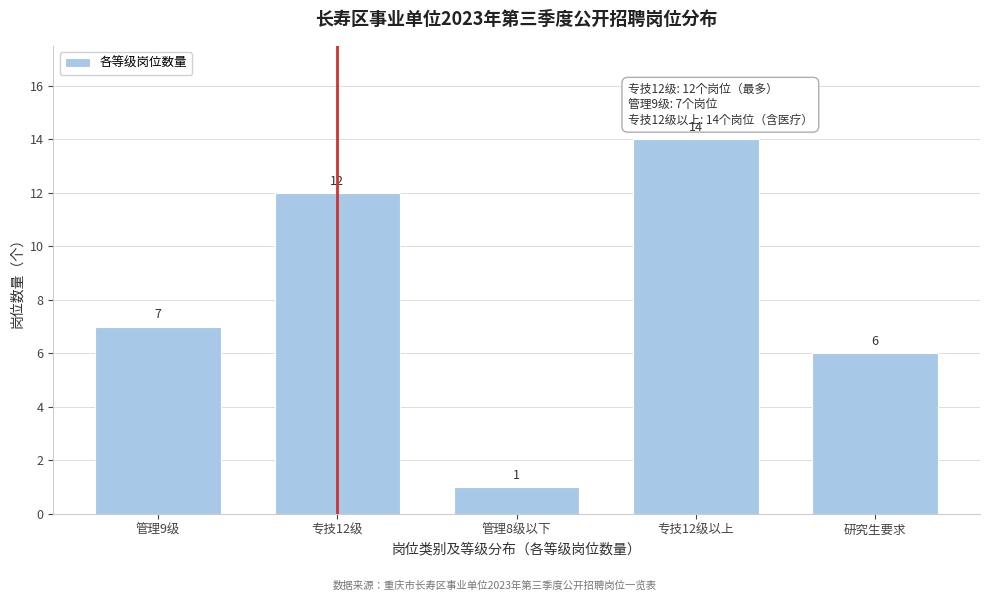

Reading right to left, list all the values displayed in this chart.

6	14	1	12	7